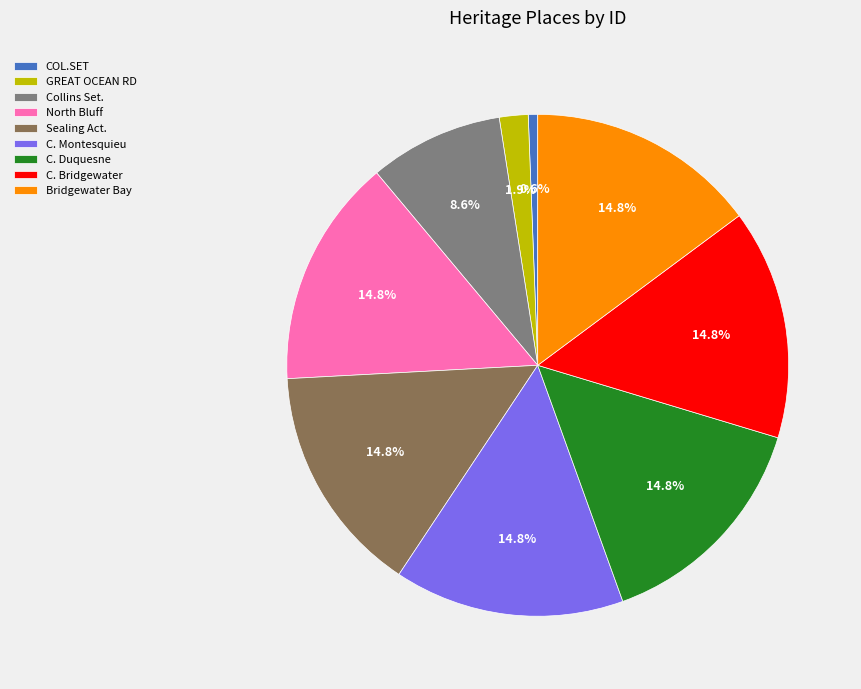

What portion of the pie excludes Collins Set.?

91.4%